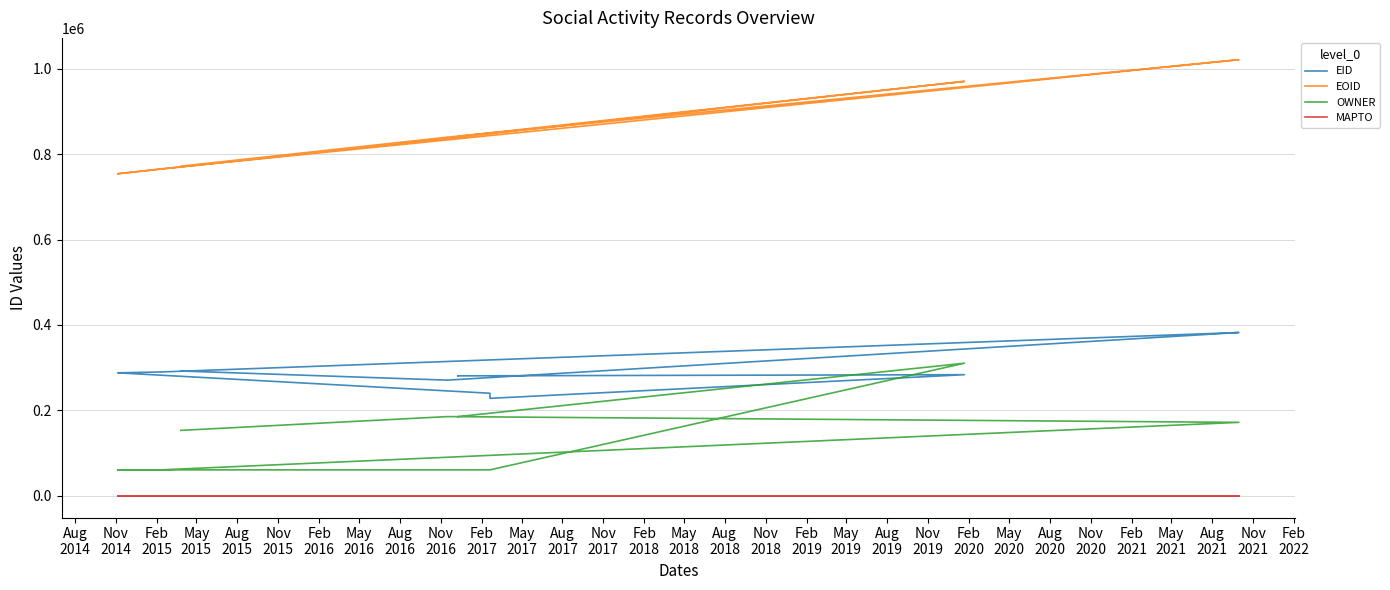

True or false: EOID has more than 1 interior local peaks.

True